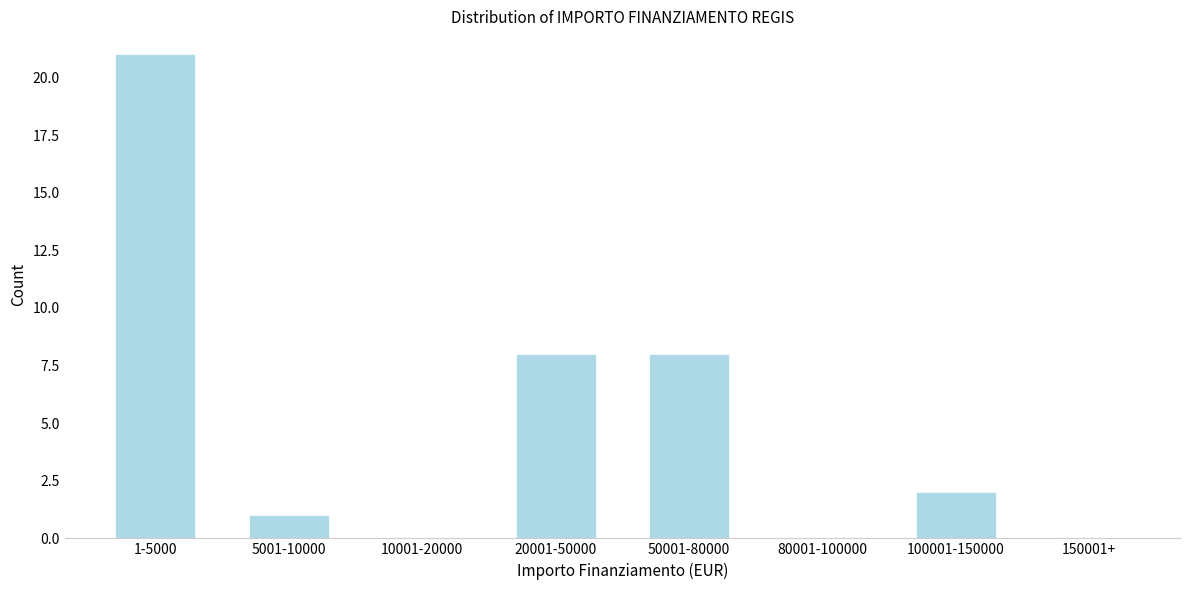

Reading left to right, transcribe all the data shown in this chart.

1-5000=21	5001-10000=1	10001-20000=0	20001-50000=8	50001-80000=8	80001-100000=0	100001-150000=2	150001+=0